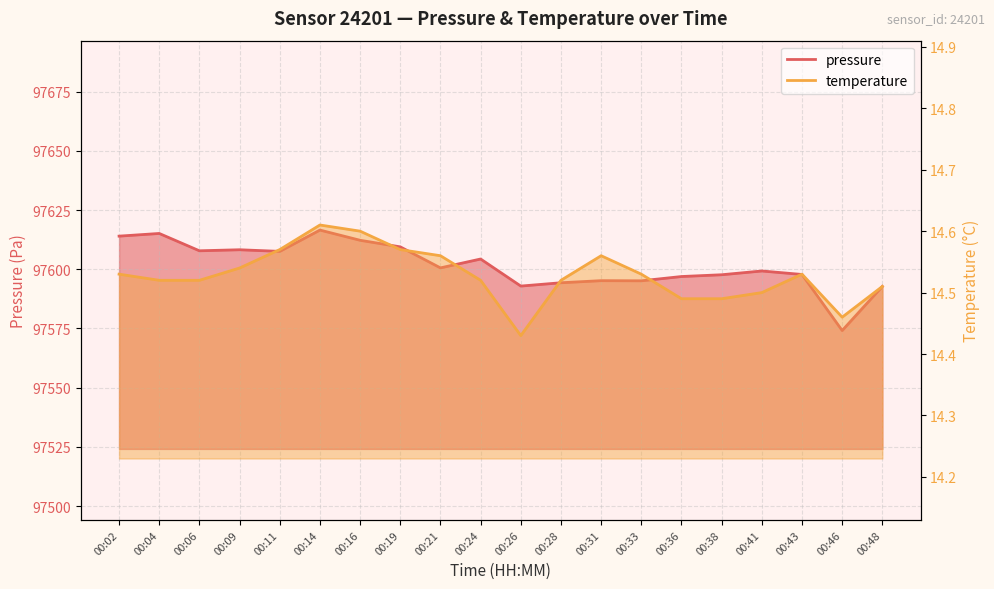

Reading right to left, extract all data points from this chart.

pressure: 97592.8	97574.1	97597.8	97599.3	97597.7	97596.9	97595.1	97595.2	97594.3	97592.9	97604.3	97600.6	97609.5	97612.2	97616.6	97607.6	97608.2	97607.8	97615.1	97614.0
temperature: 14.5	14.5	14.5	14.5	14.5	14.5	14.5	14.6	14.5	14.4	14.5	14.6	14.6	14.6	14.6	14.6	14.5	14.5	14.5	14.5